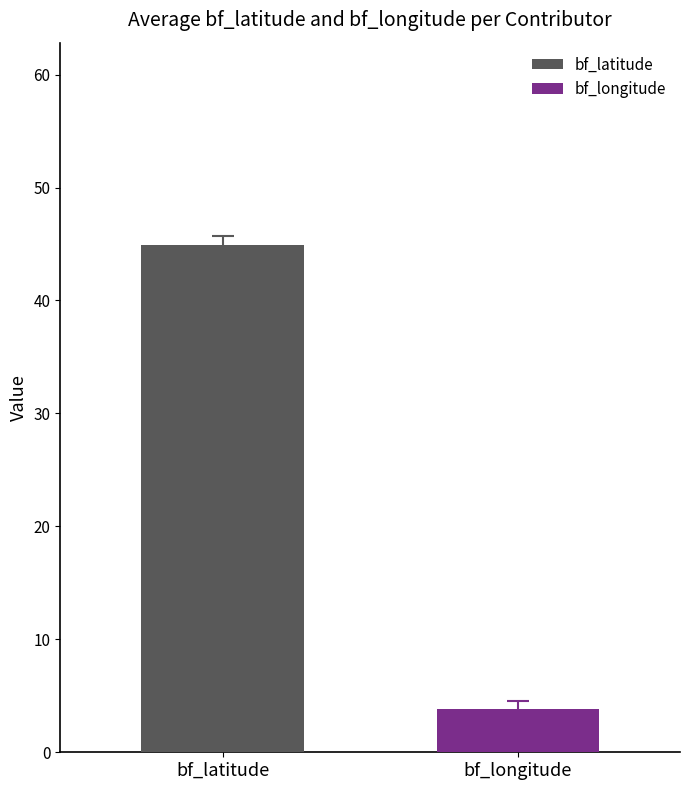

Rank the series by their maximum value, from highest to lowest.

bf_latitude, bf_longitude